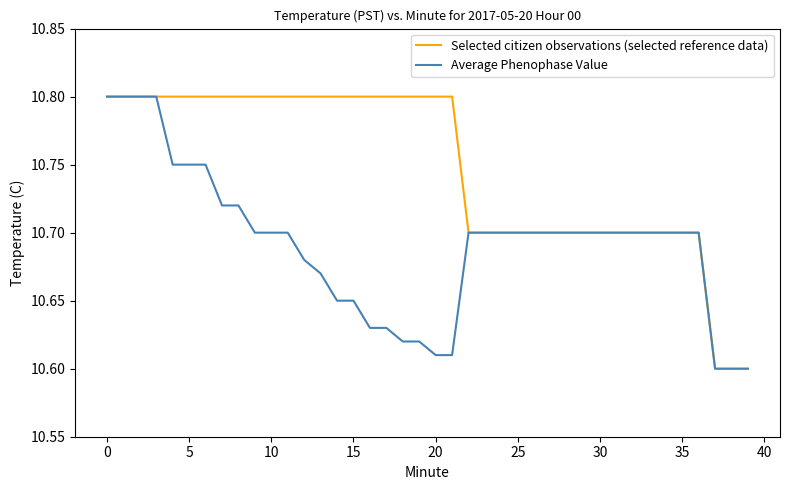

List the series in order of their overall mean, lowest first.

Average Phenophase Value, Selected citizen observations (selected reference data)